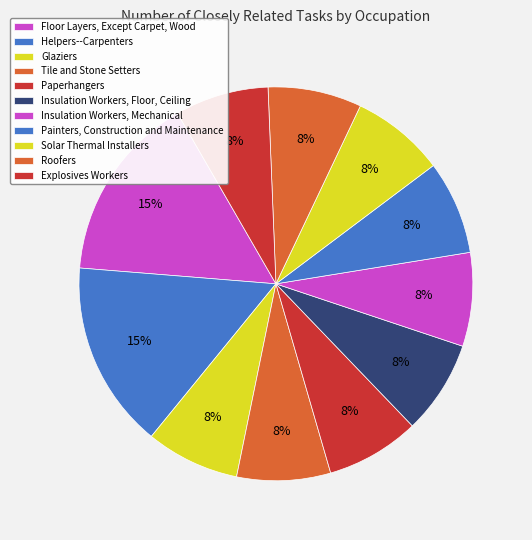

Count the number of slices in the pie.

11